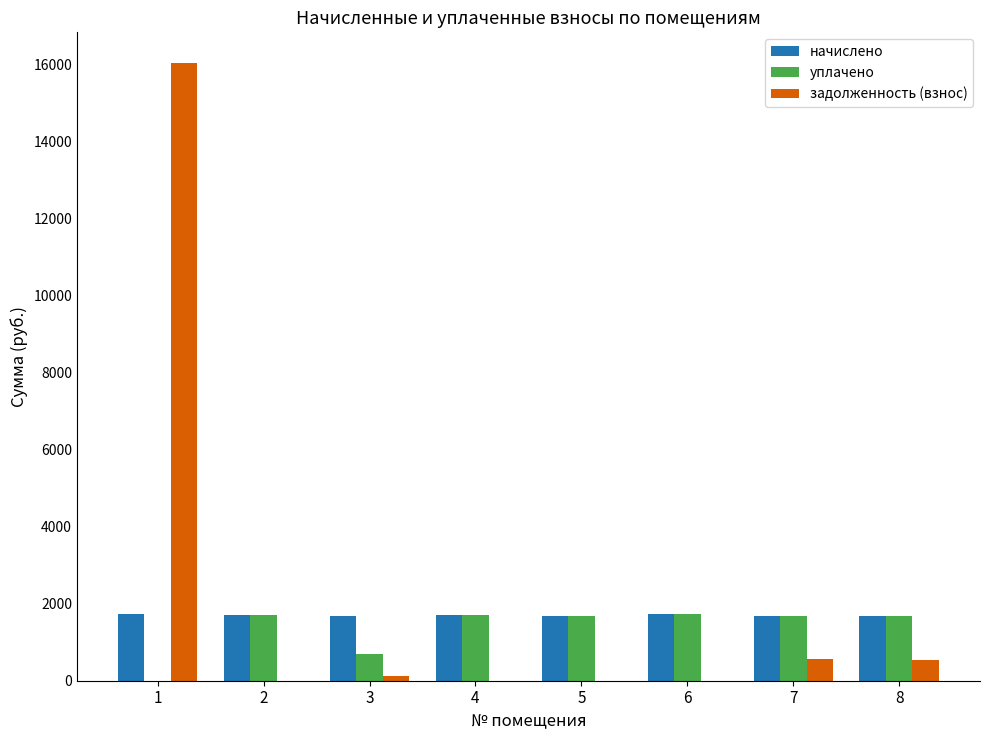

Does the chart contain stacked bars?

No